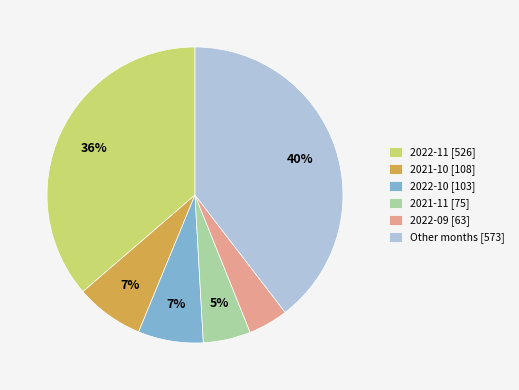

Is the sum of Other months [573] and 2022-11 [526] greater than half?

Yes